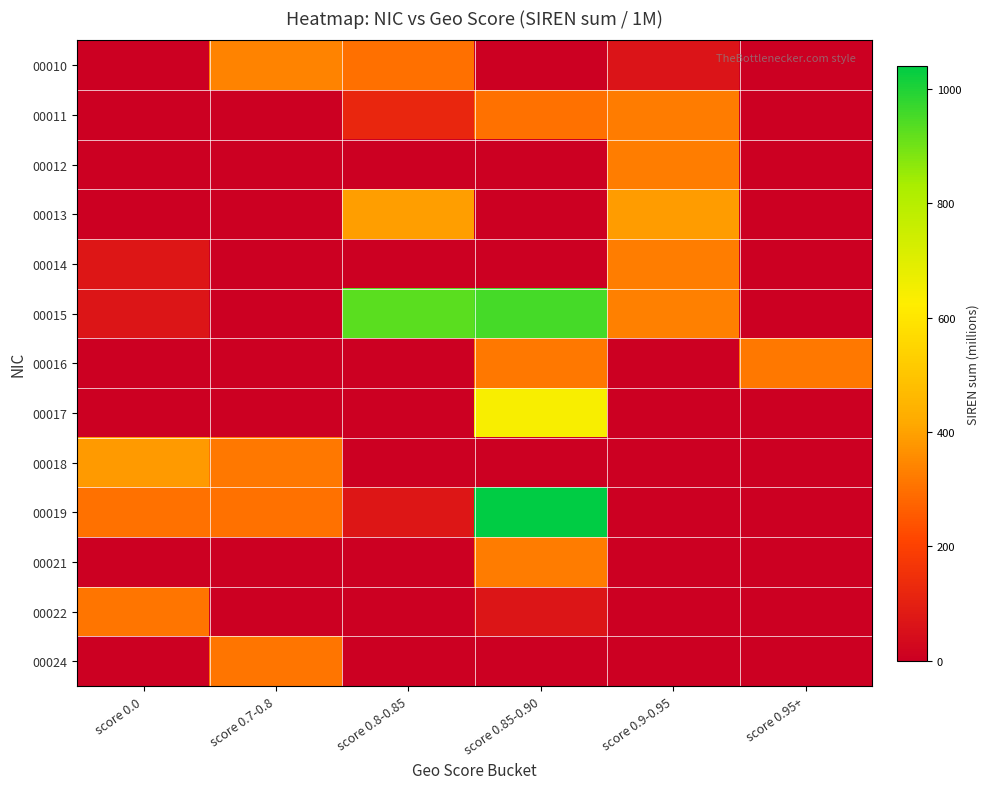

Which series has the largest range (max minus min)?

00019